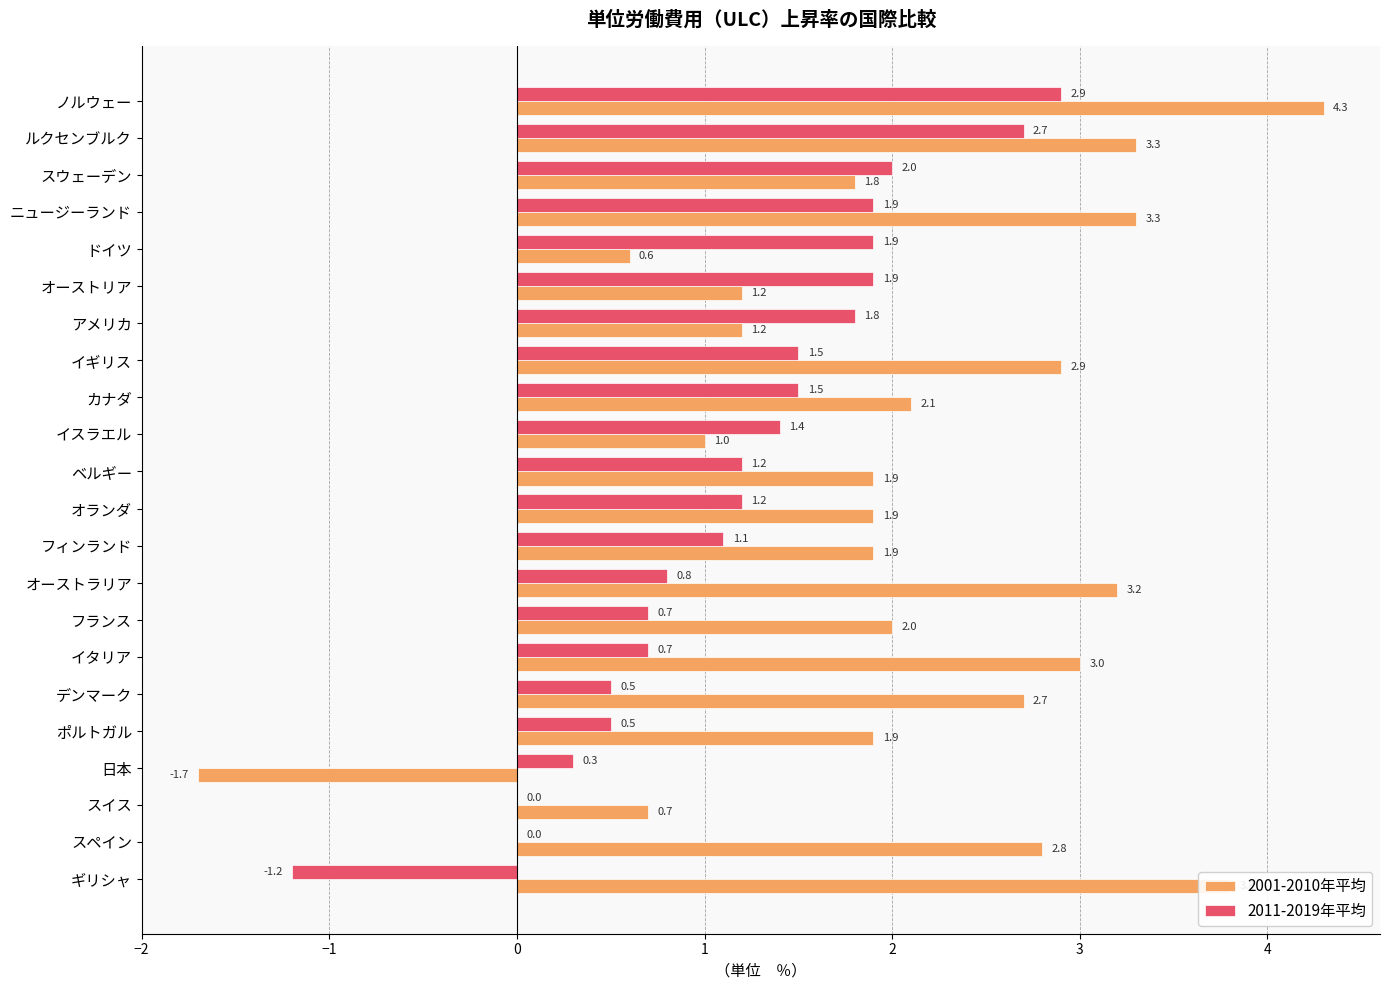

At which category is the sum across all series the highest?

ノルウェー